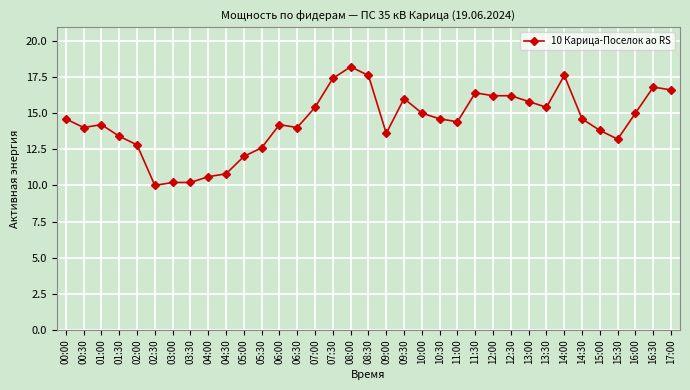

Read the value at 01:00.

14.2